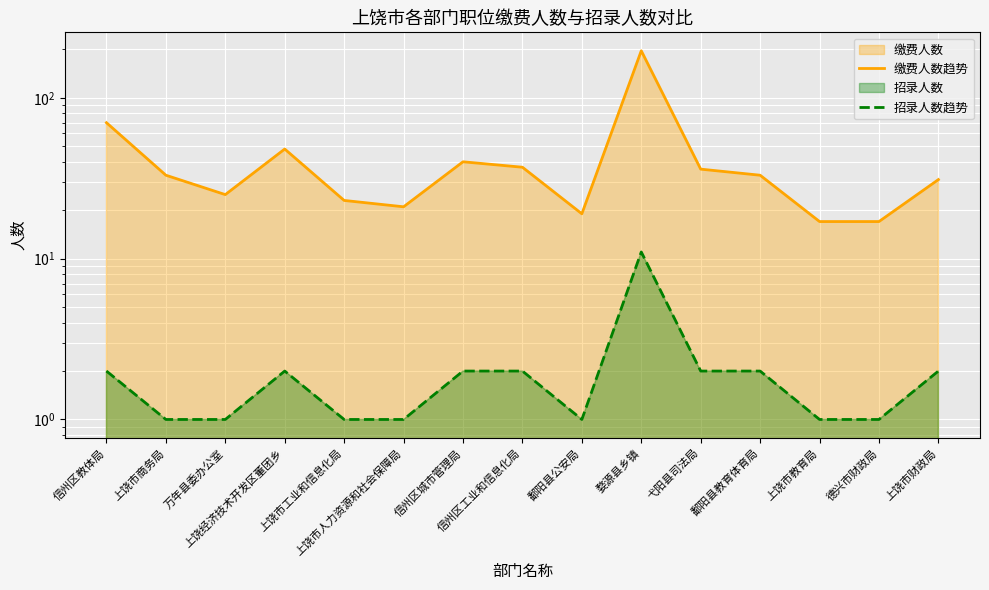

What is the spread (max minus min) of values at 上饶市教育局?

16